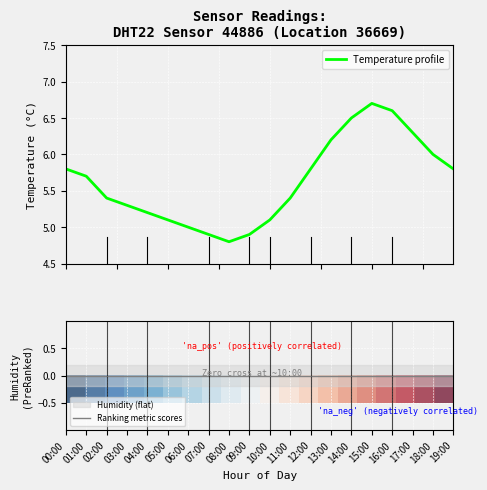

How many interior local peaks does the Temperature profile series have?

1